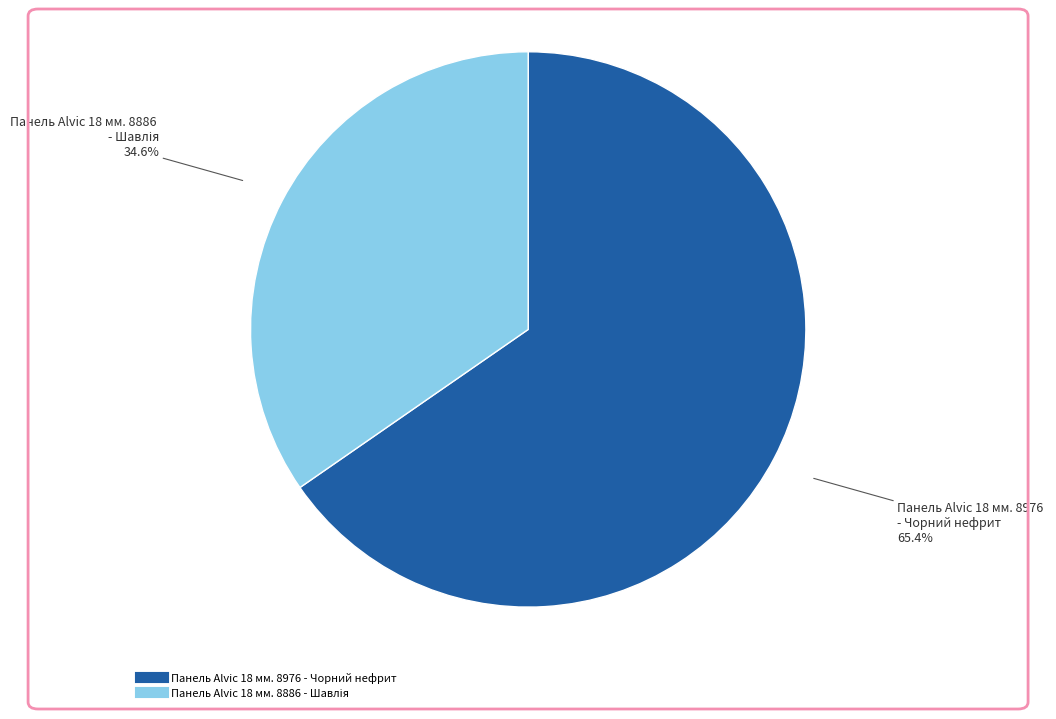

What percentage is the Панель Alvic 18 мм. 8976 - Чорний нефрит slice, to the nearest percent?

65%